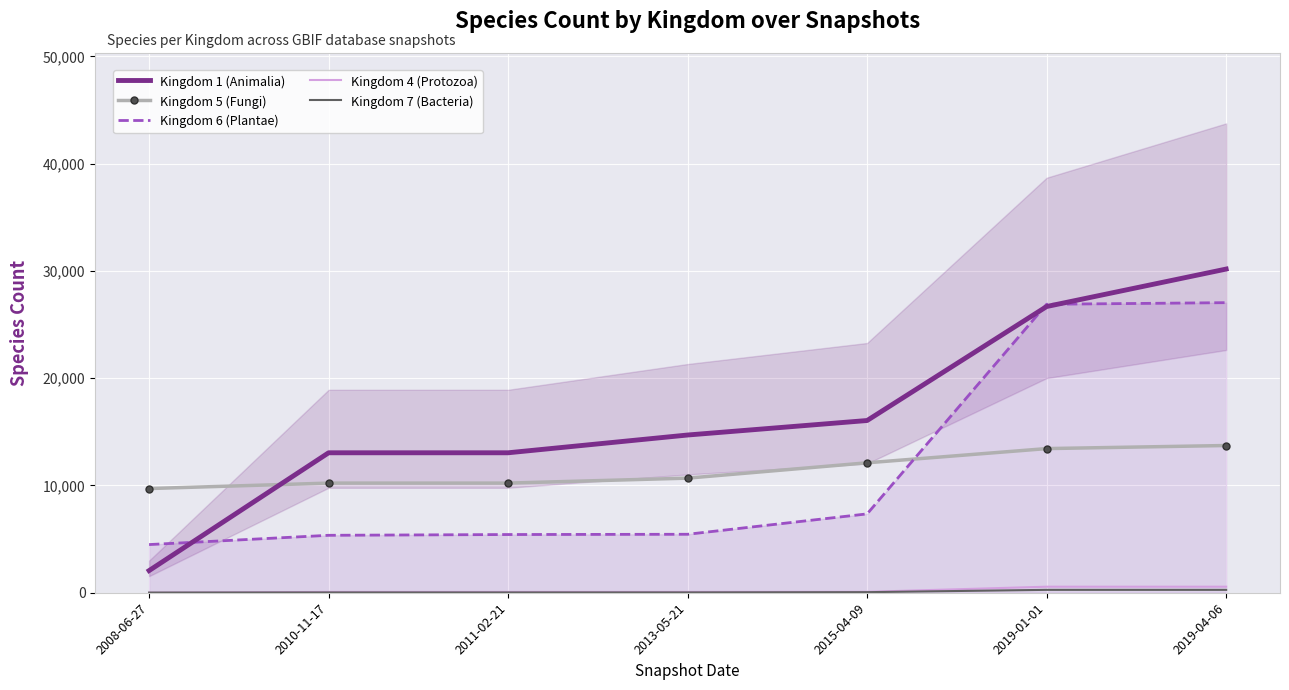

Is this an area chart (filled region under the line)?

No